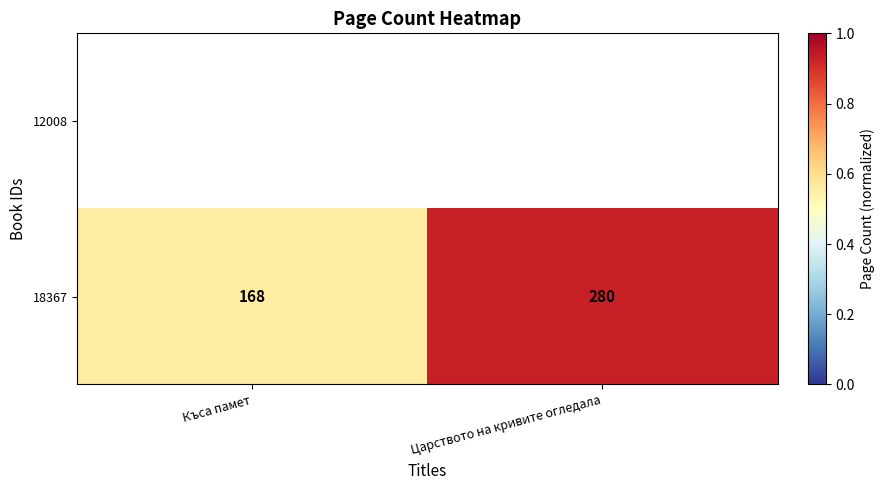

At which label is 18367 closest to 224?

Къса памет